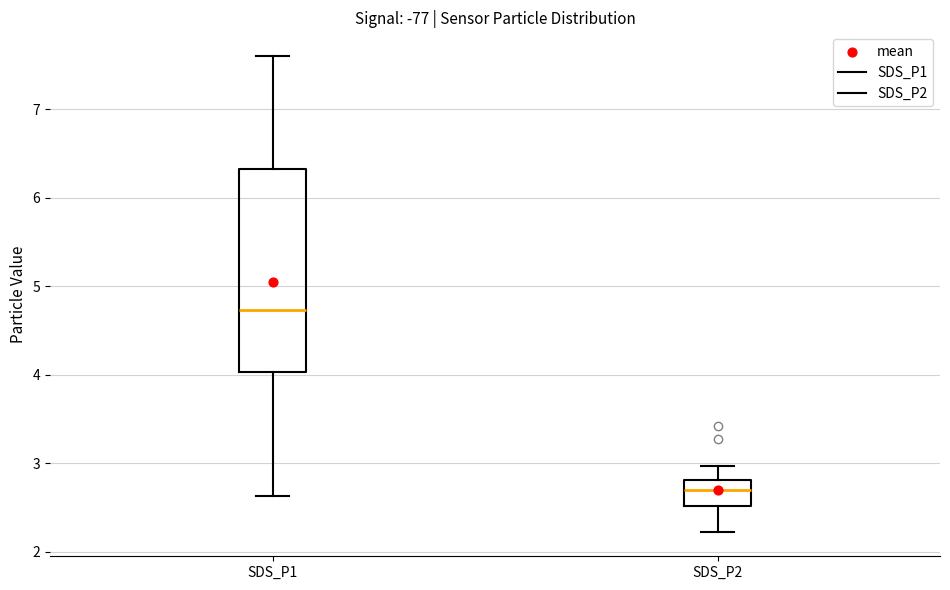

Which box has the highest median line?

SDS_P1